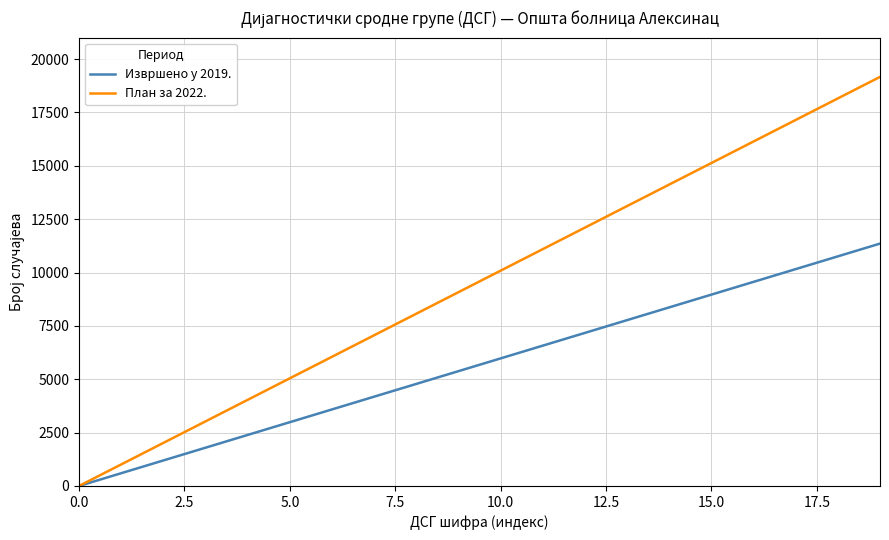

Does the chart have visible grid lines?

Yes